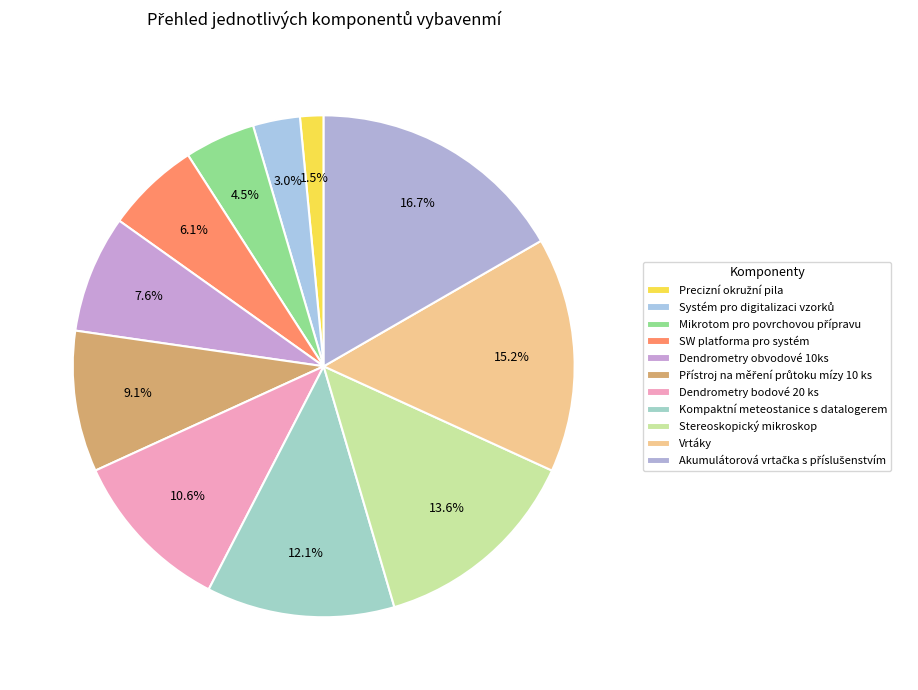

To the nearest percent, what is the difference between the largest and smallest slice percentages?

15%